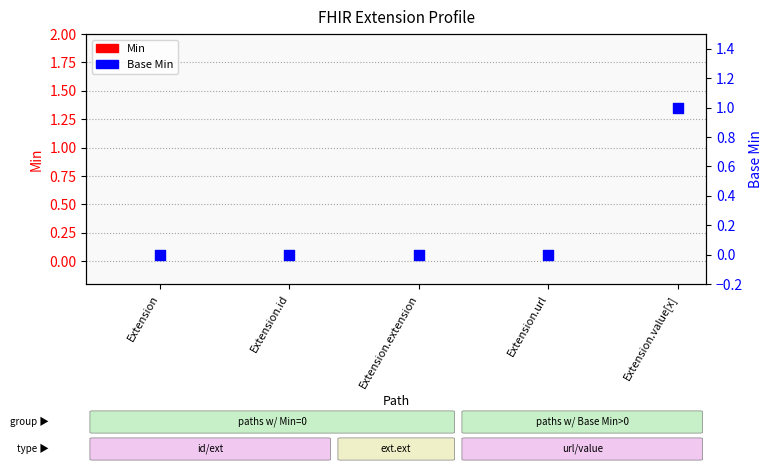

At how many categories does at least one series exceed 0?

1